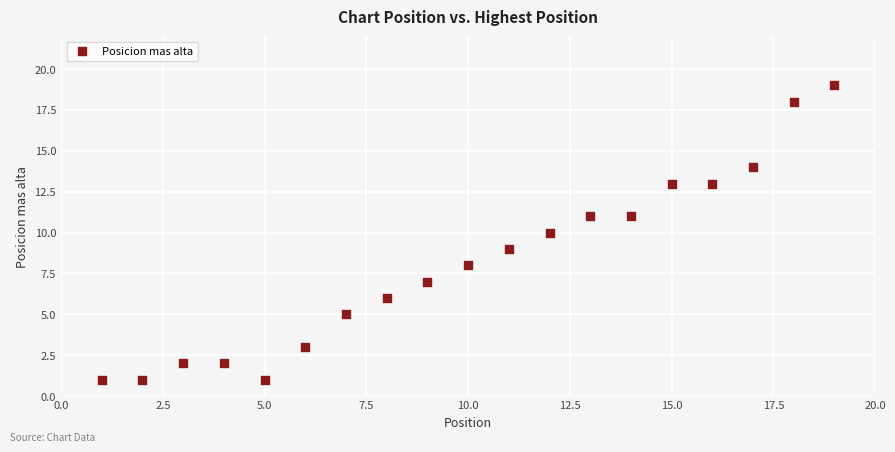

What is the range of X values (max minus min)?

18